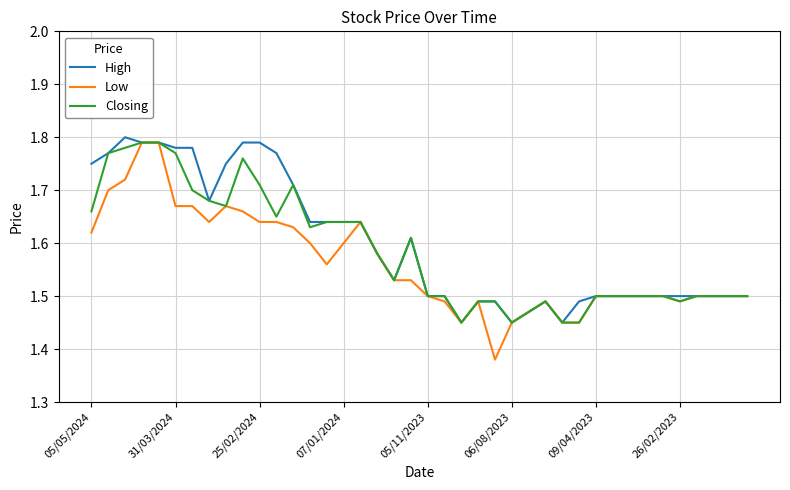

At how many categories does at least one series exceed 1?

40